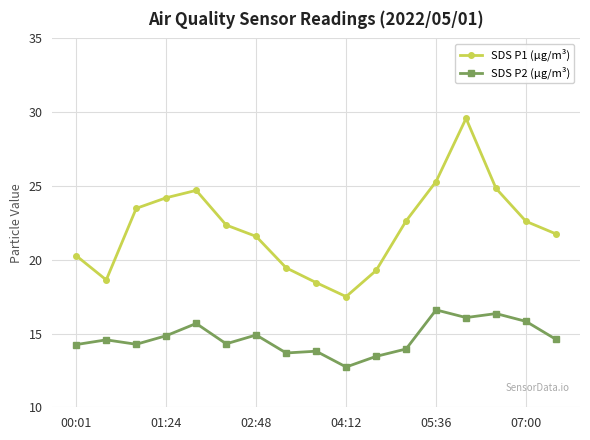

Is this an area chart (filled region under the line)?

No